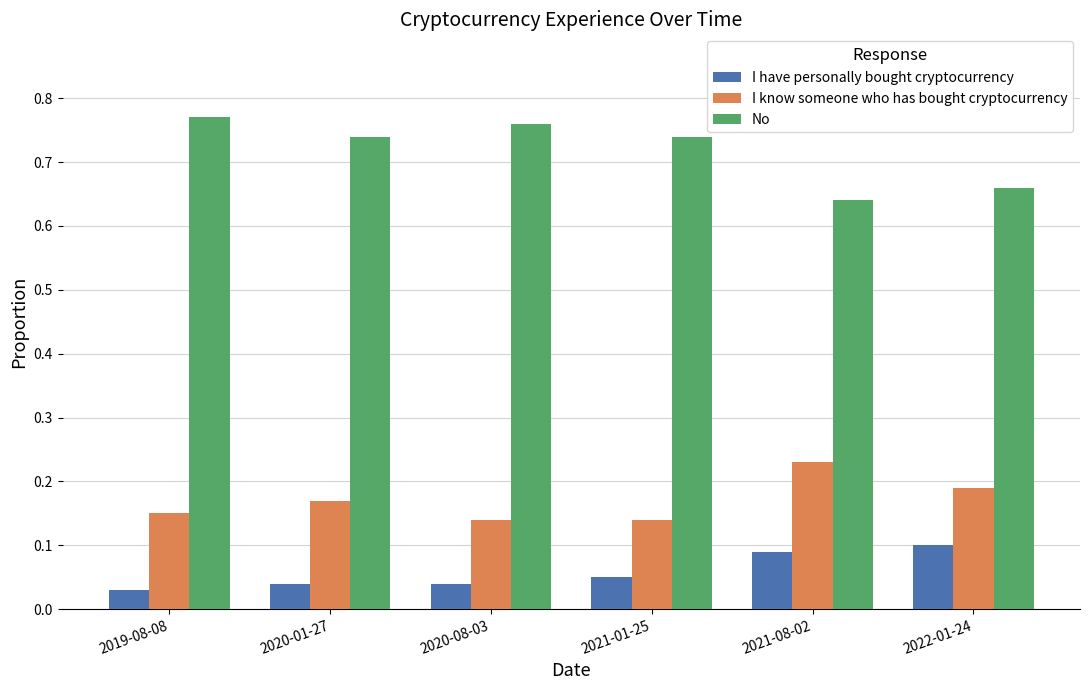

What is the total value across all series at 2020-08-03?

0.9